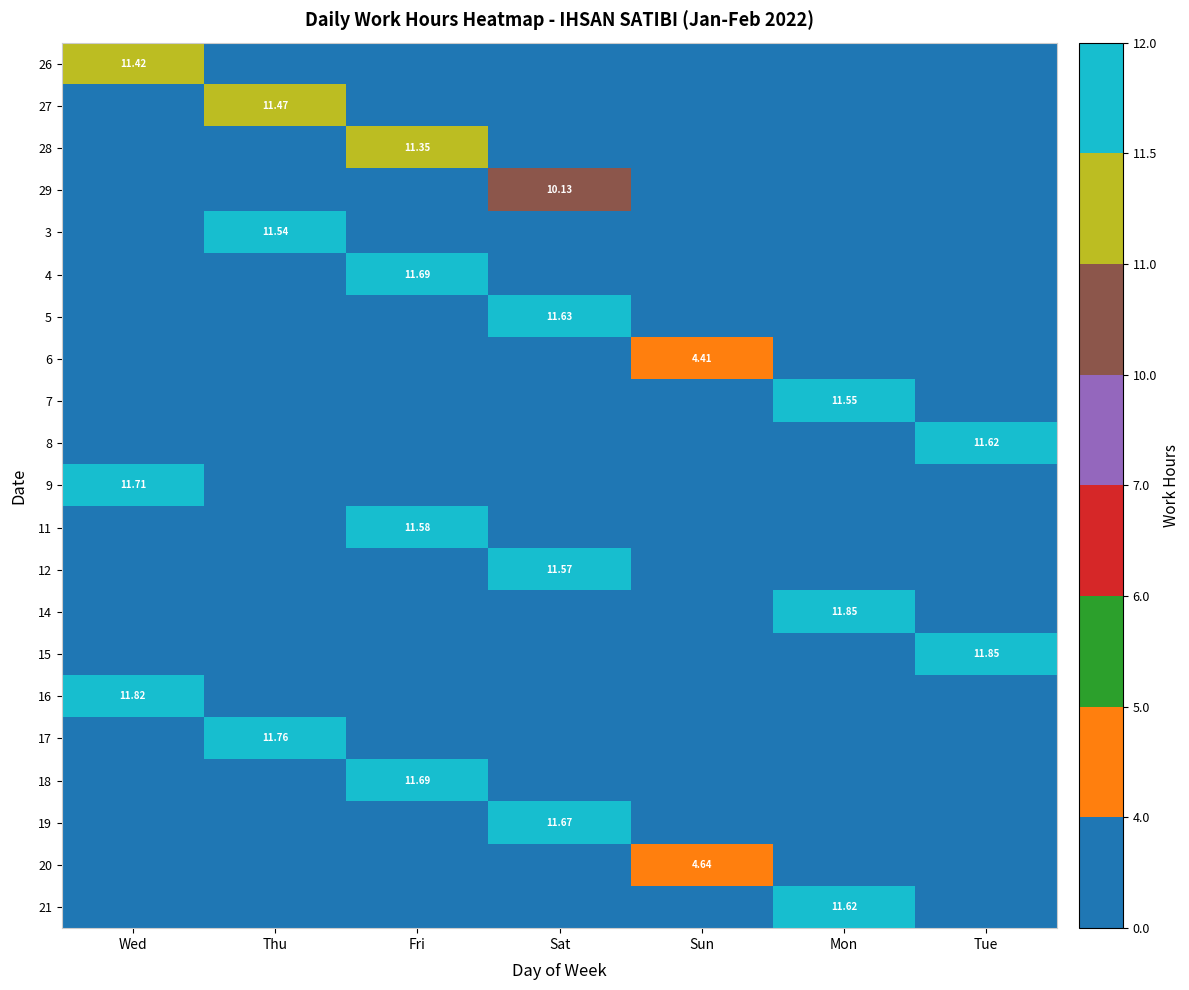

List the labels in order of 28 value, smallest first.

Wed, Thu, Sat, Sun, Mon, Tue, Fri